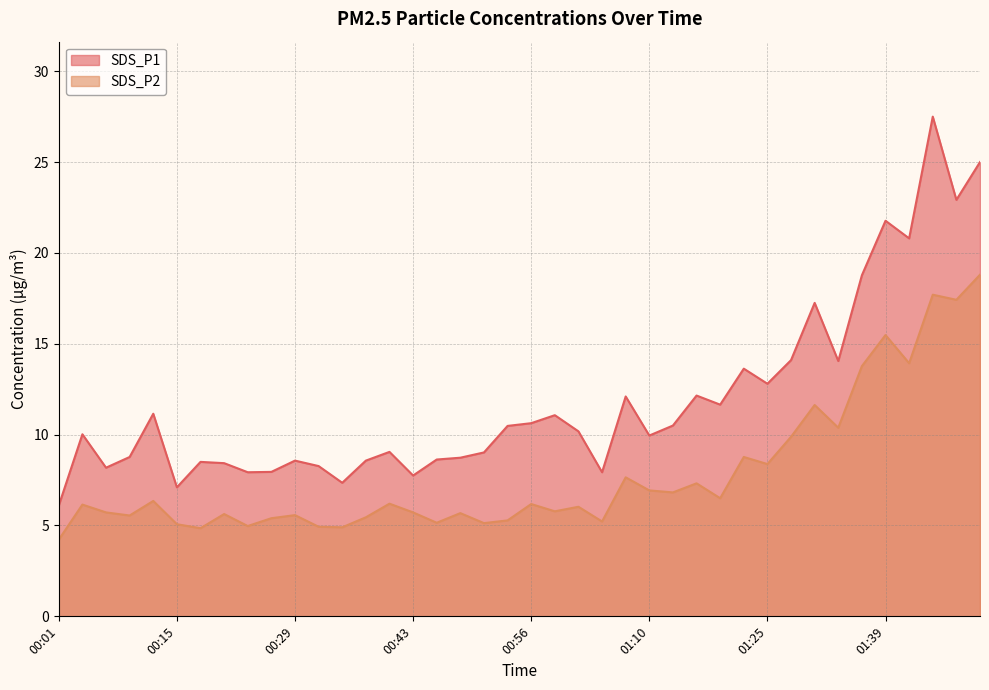

What value does the SDS_P2 series have at 01:10?

6.9